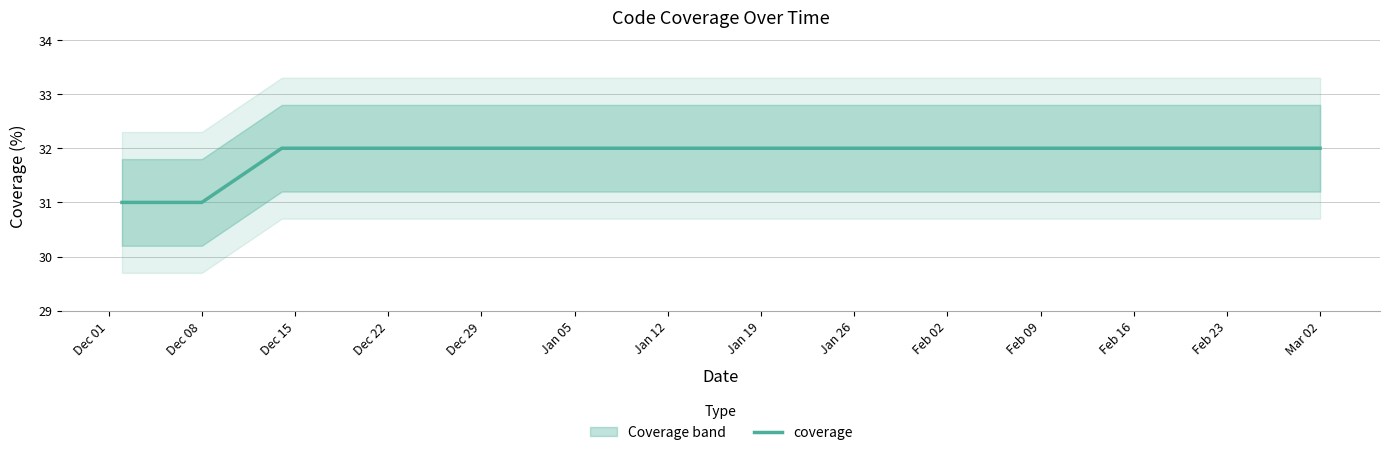

What is the minimum value for coverage?

31